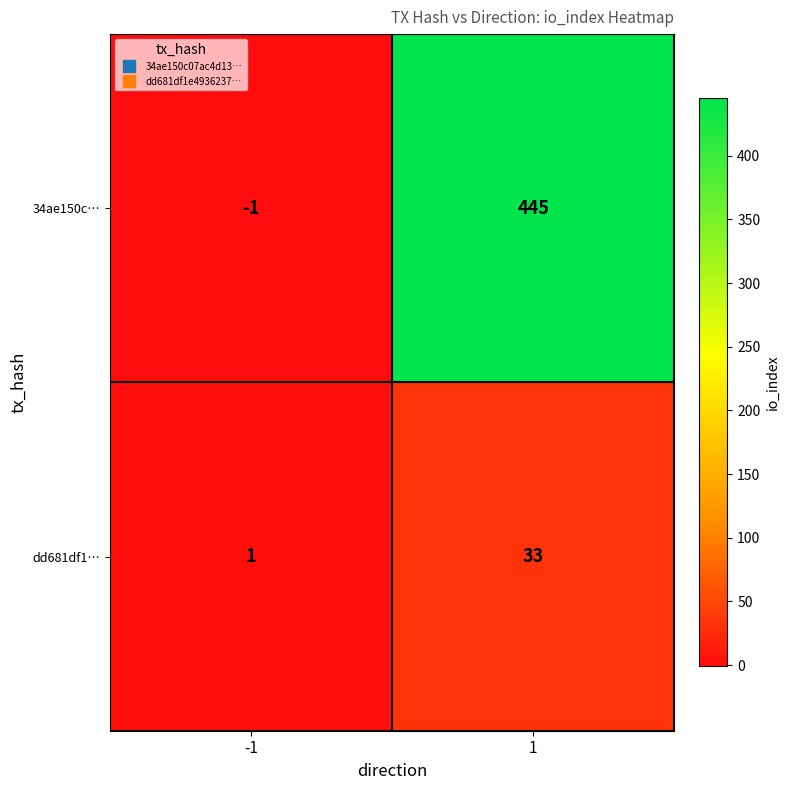

Rank the series by their average value, from highest to lowest.

34ae150c…, dd681df1…